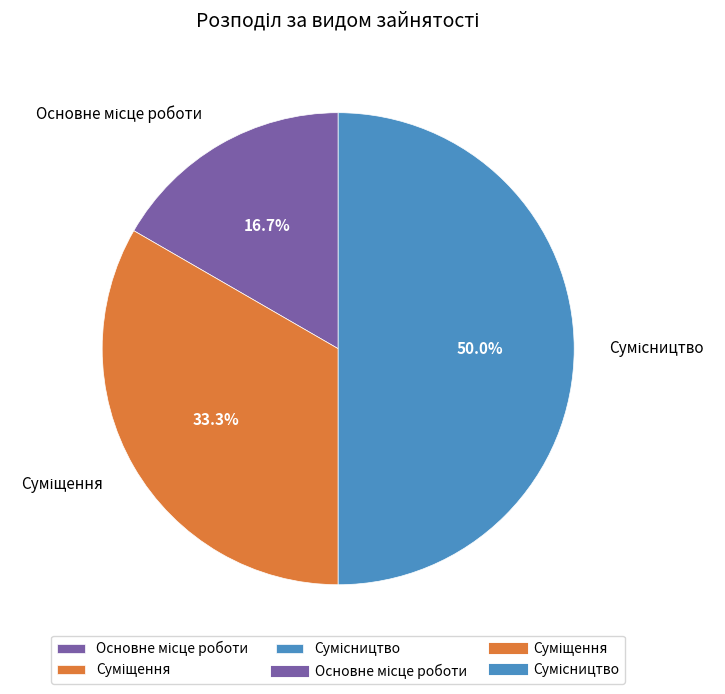

To the nearest percent, what percentage of the pie is Основне місце роботи?

17%